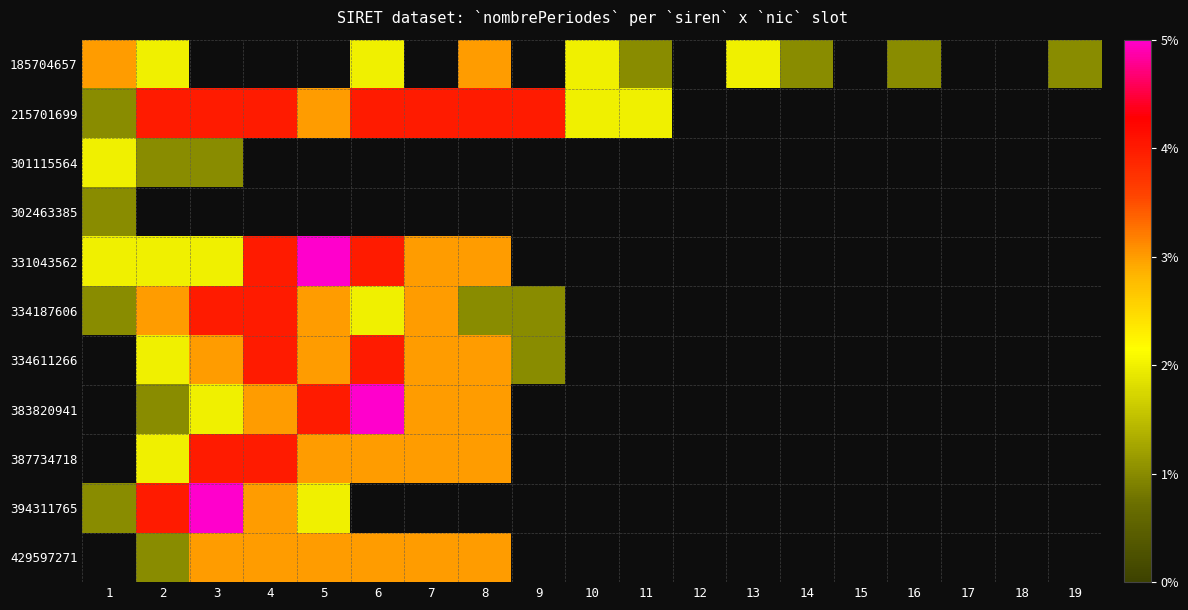

Count the number of categories in the chart.

19